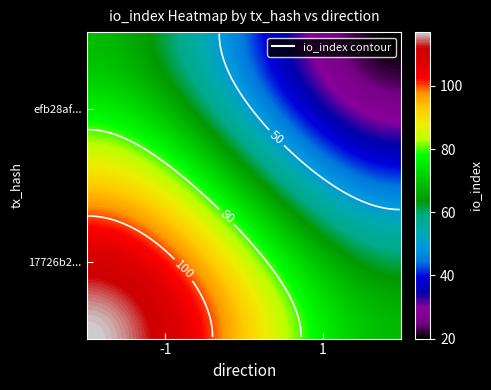

List the series in order of their peak value, lowest first.

efb28af434b6e3e65c9494288cb813869b1588f, 17726b2635403abc01e4f855e586b01b3a0fbbf